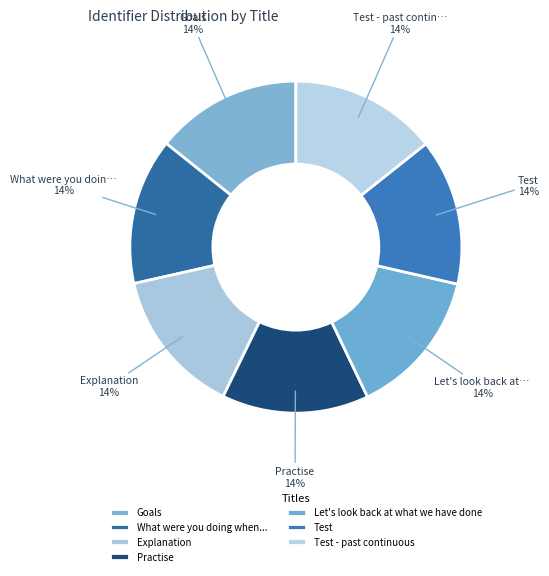

Count the number of slices in the pie.

7